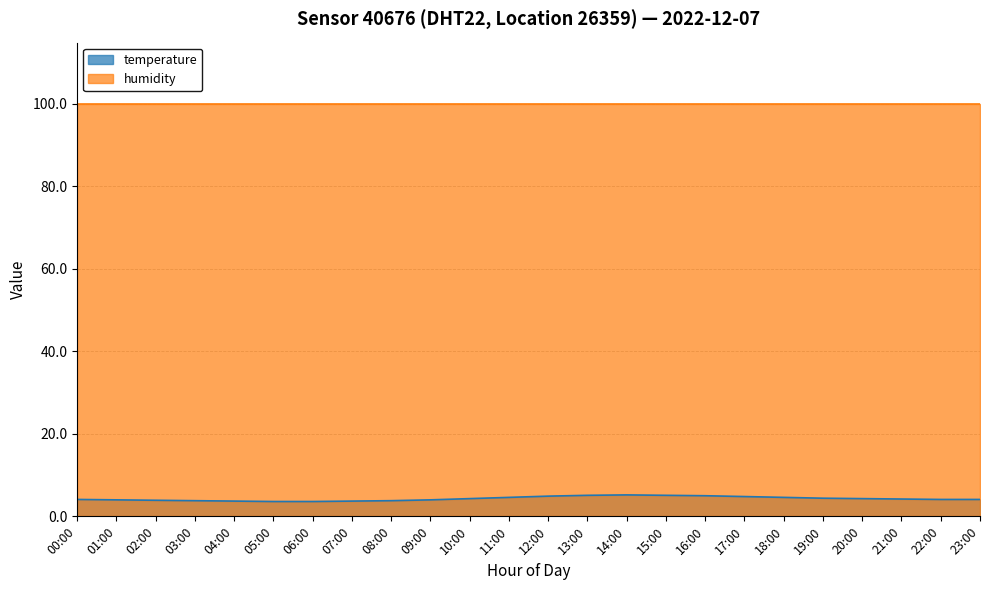

Which has a higher value, 17:00 or 22:00?

17:00